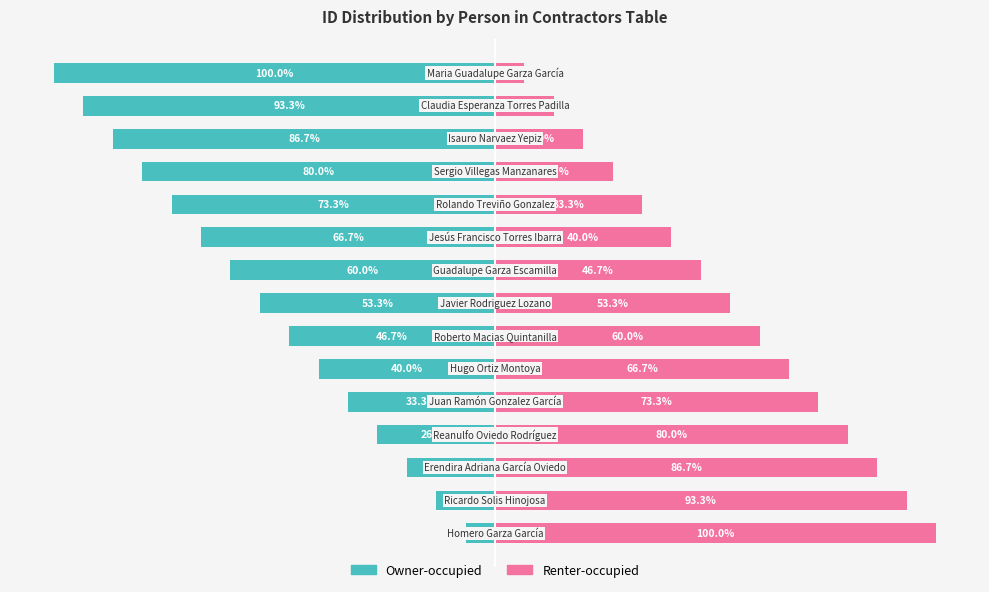

Which has a higher value, 3 or 11?

3